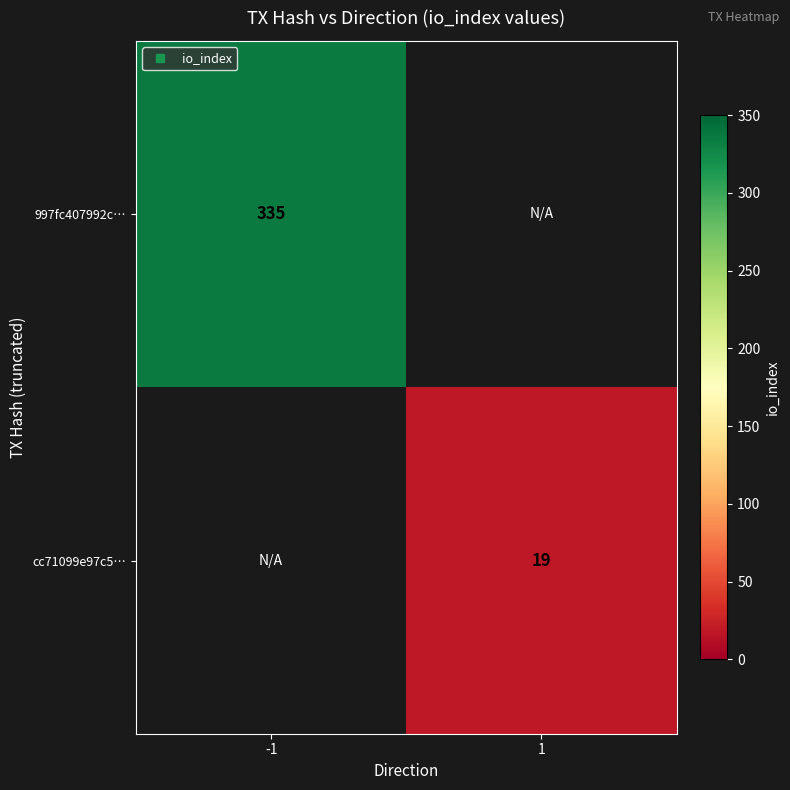

How many positive values does the cc71099e97c5… series have?

1